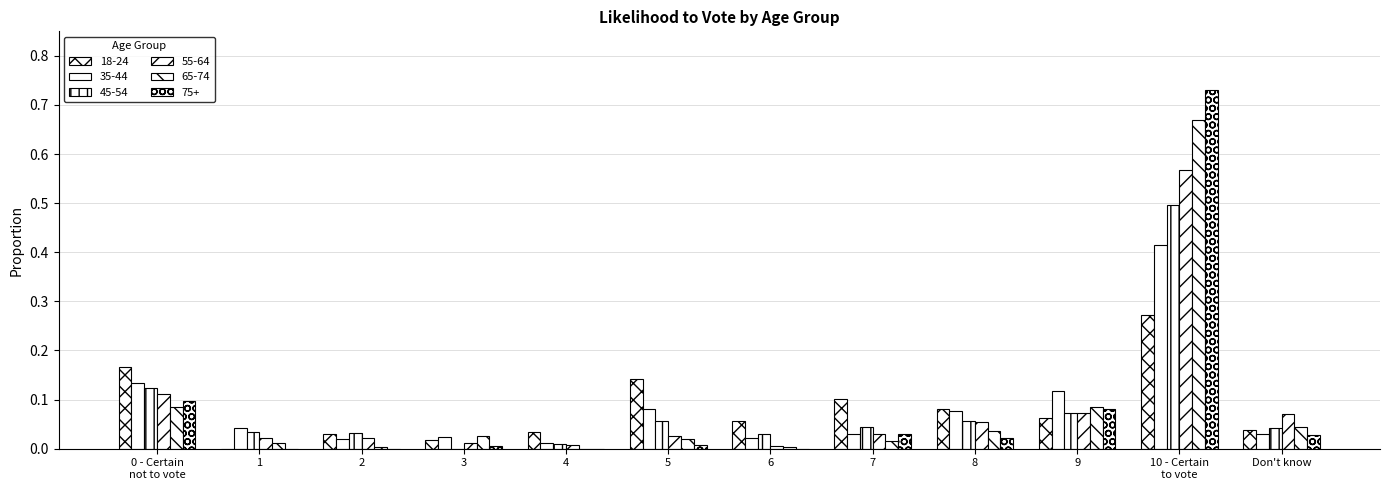

What is the difference between the maximum and second lowest values in the 55-64 series?

0.6